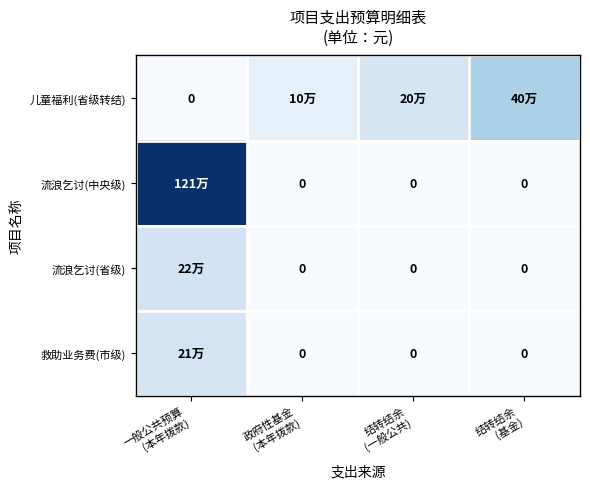

What is the spread (max minus min) of values at 政府性基金
(本年拨款)?

0.1